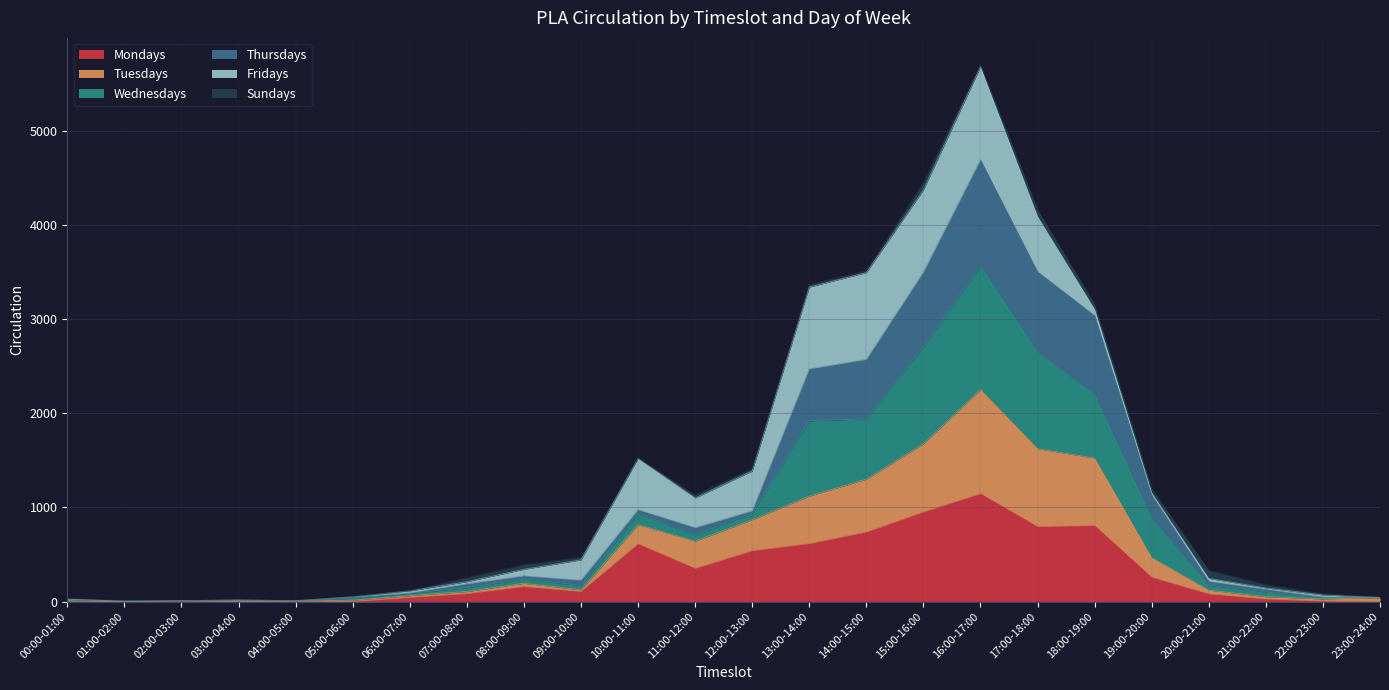

True or false: Wednesdays has a value of 83 at 05:00-06:00.

False